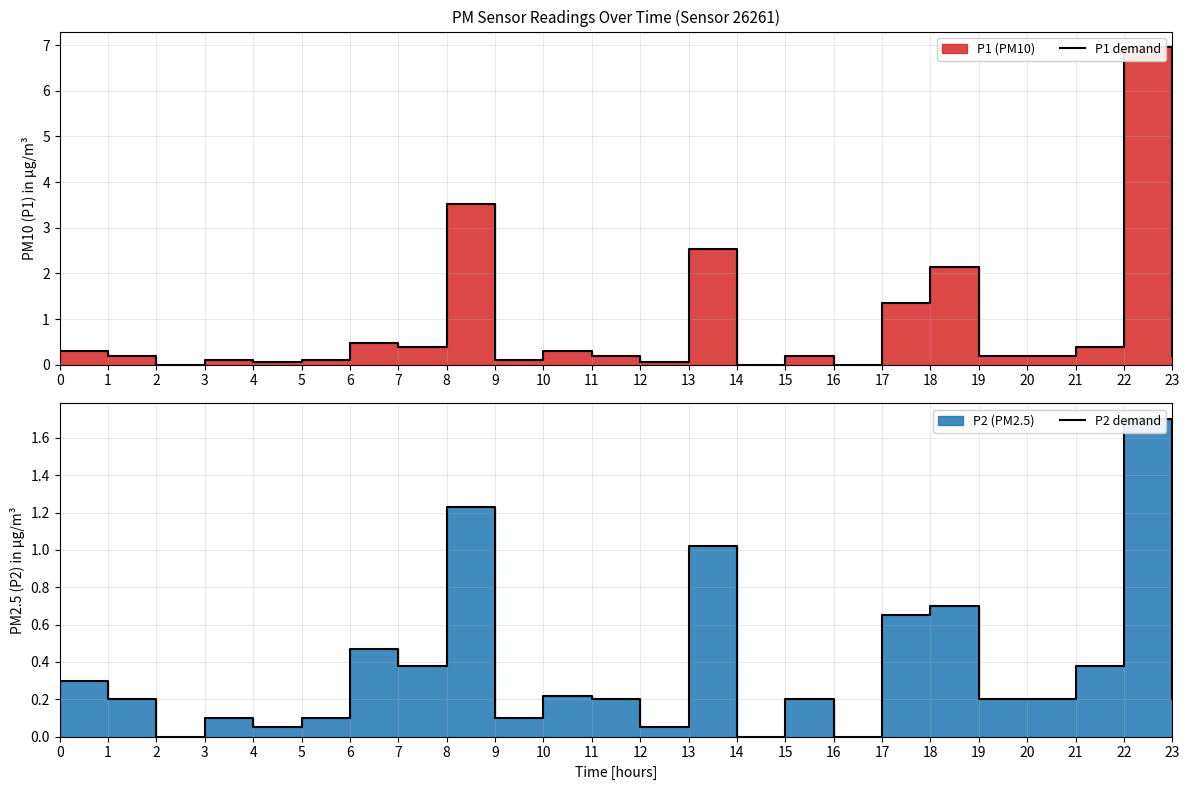

At how many categories does at least one series exceed 2?

4